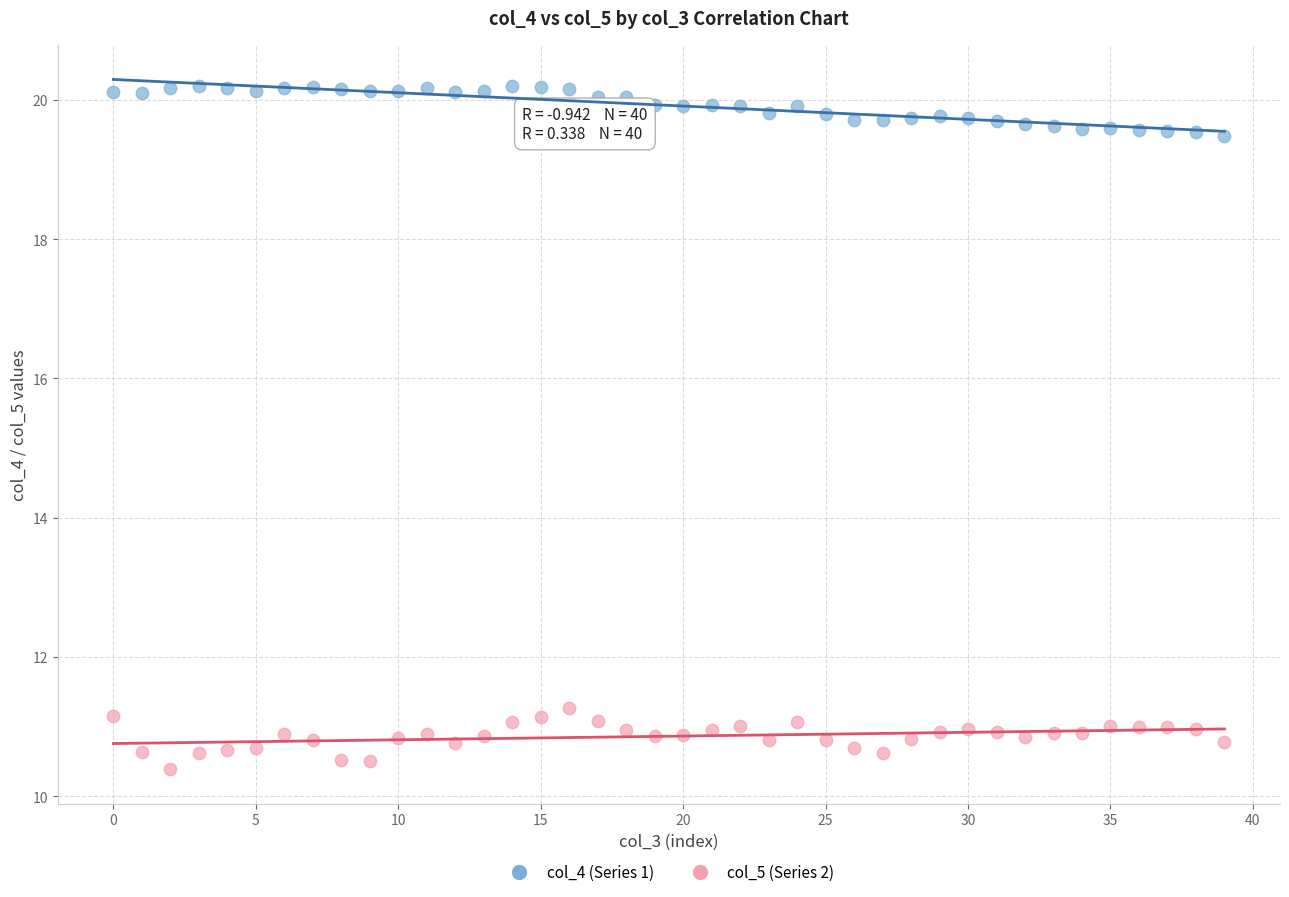

Which series contains the lowest Y value?

col_5 (Series 2)